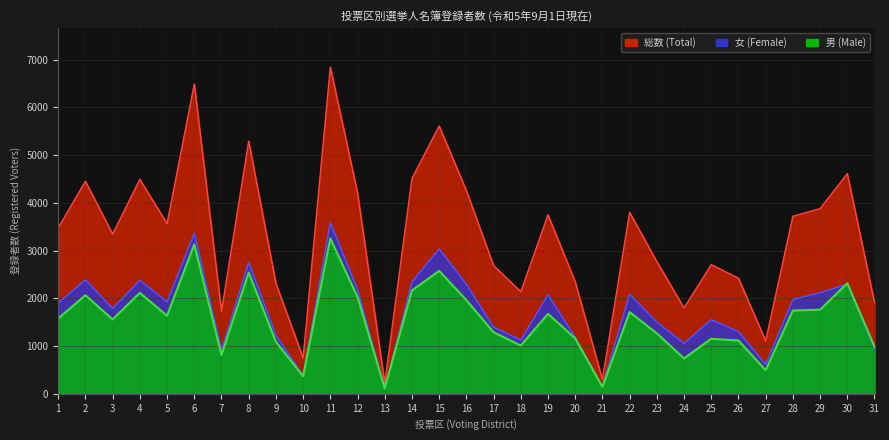

Which series has the widest spread of values?

総数 (Total)